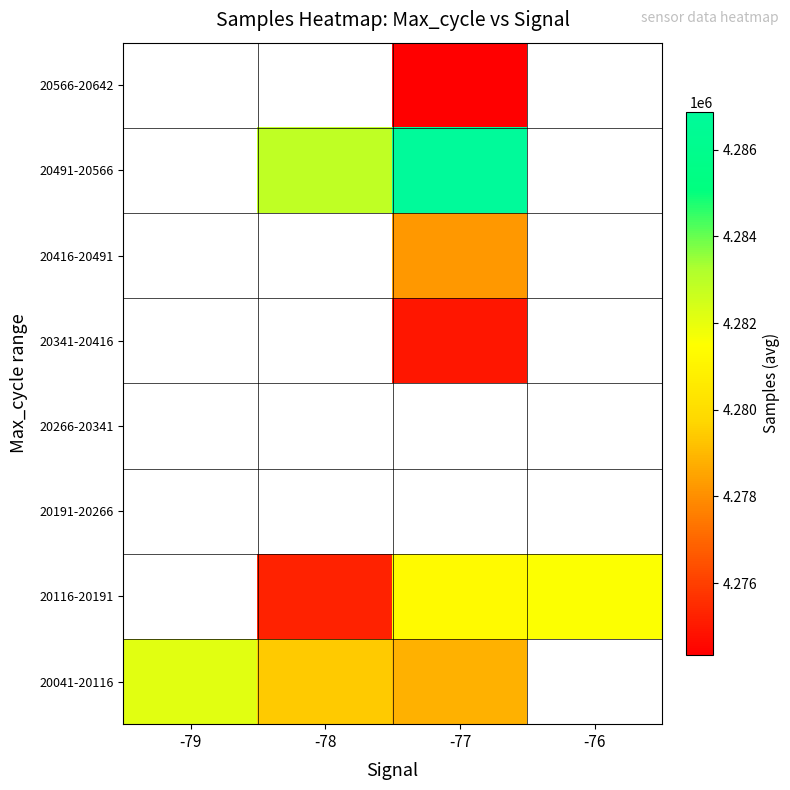

Which has a higher value, -77 or -79?

-79